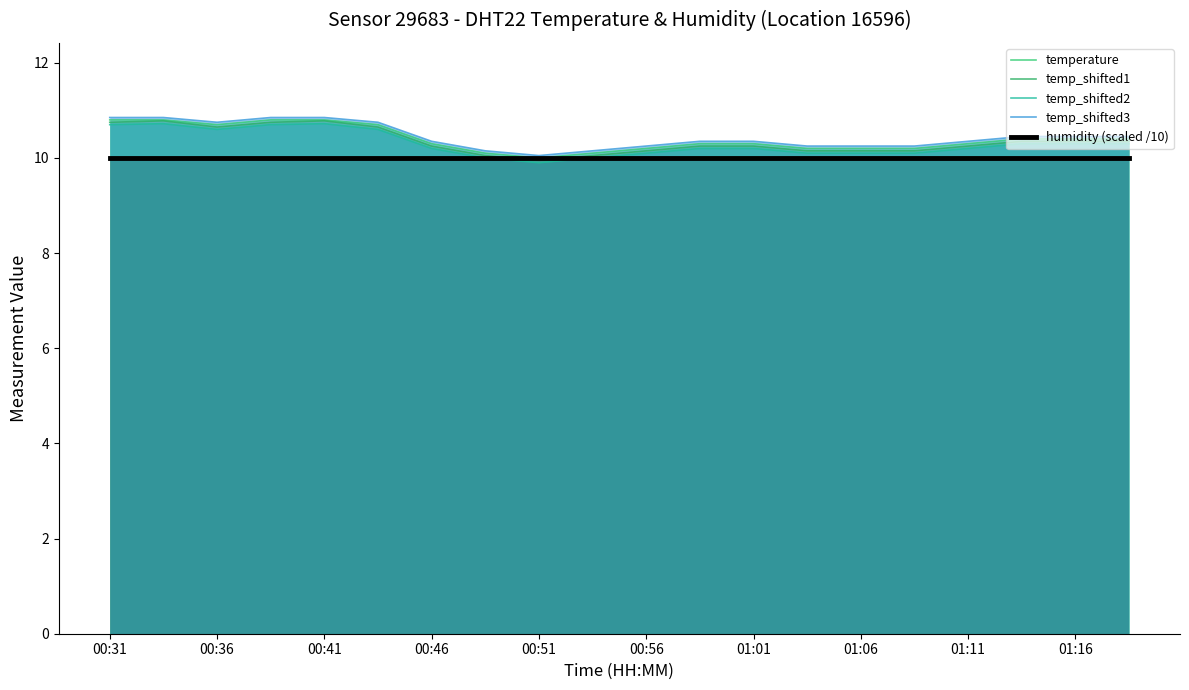

At how many categories does at least one series exceed 10?

20